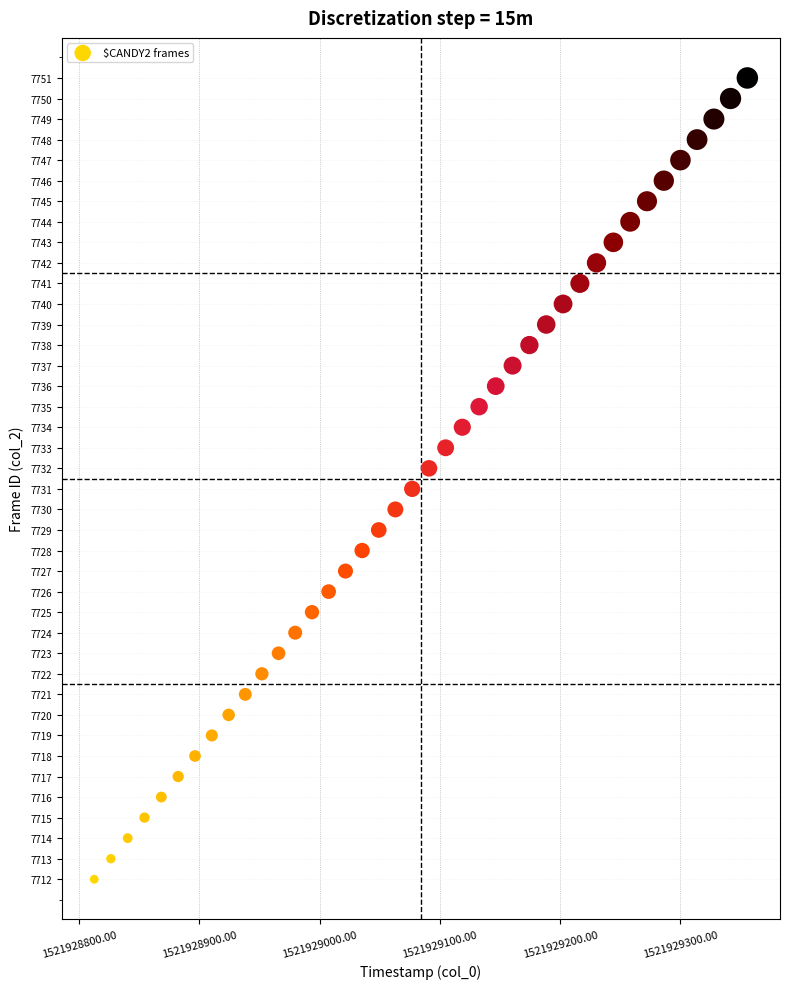

What is the range of Y values (max minus min)?

39